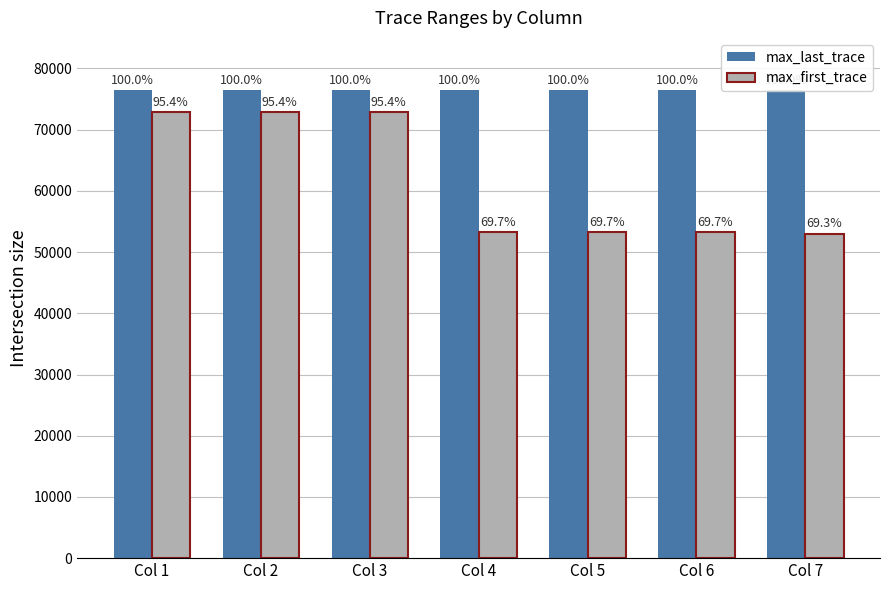

True or false: max_last_trace has a value of 132690 at Col 2.

False